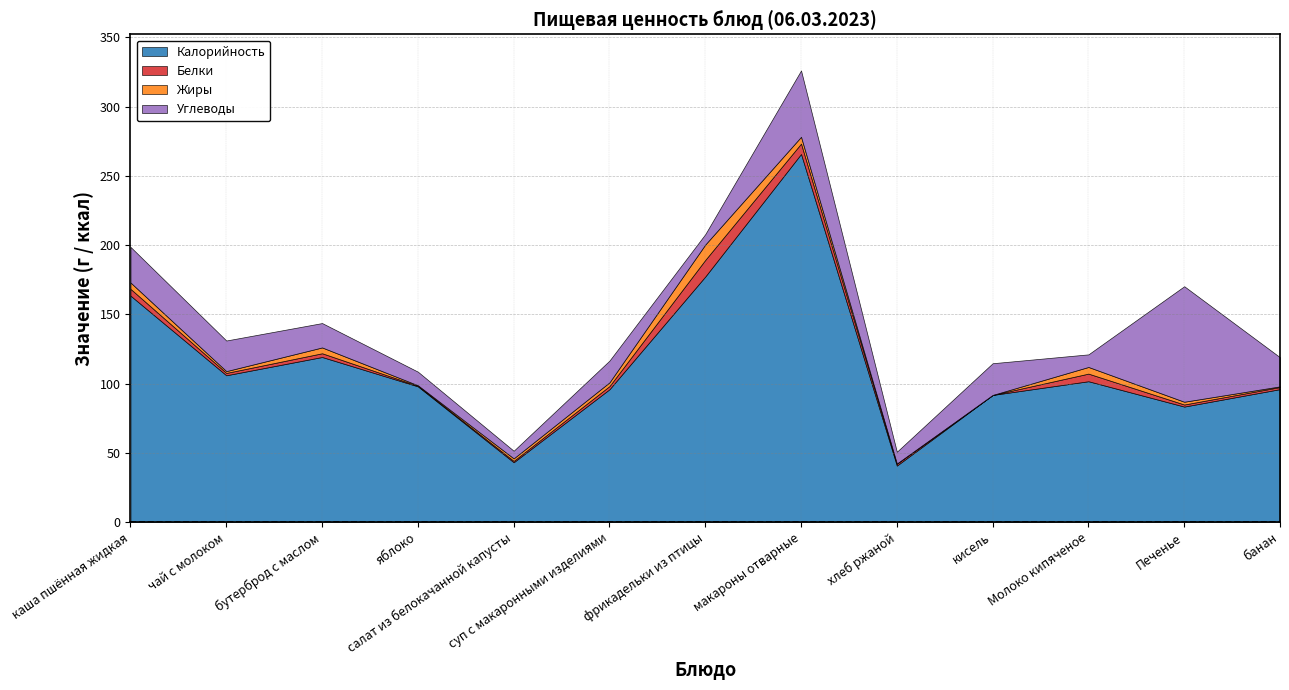

Which series has the largest total across all categories?

Калорийность